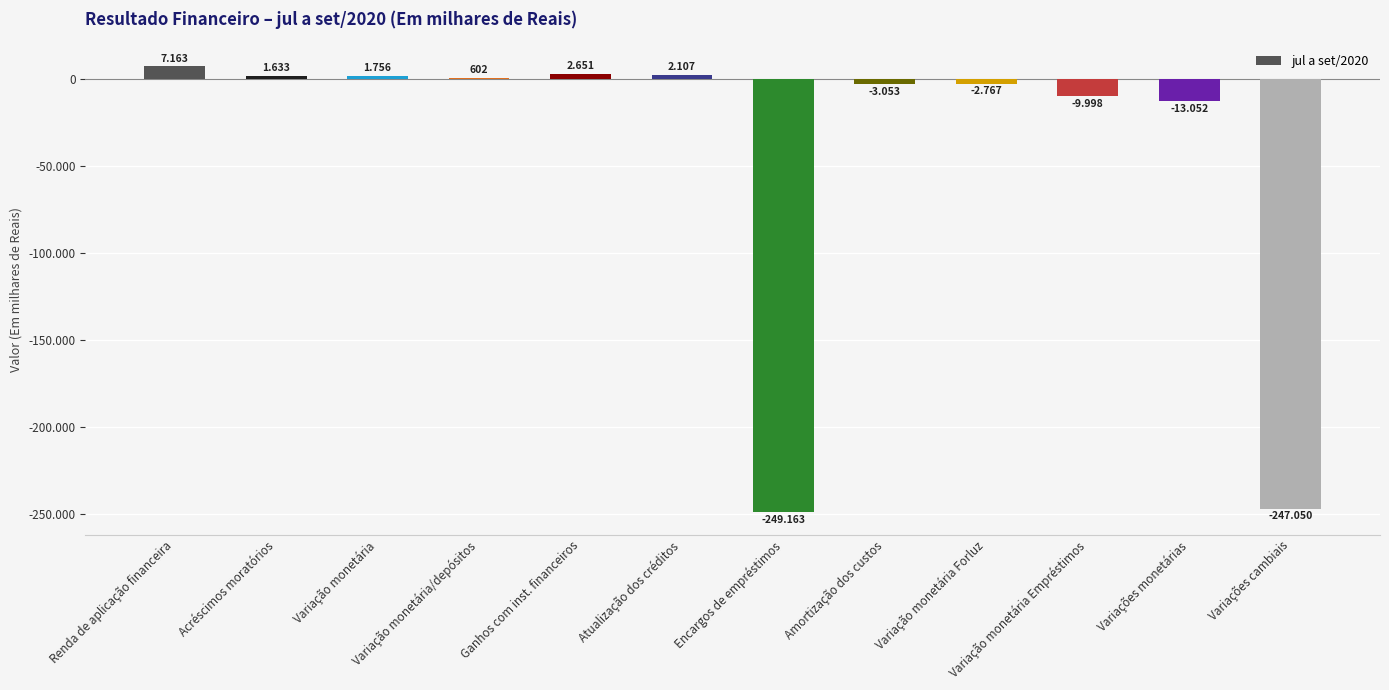

Are the bars horizontal?

No